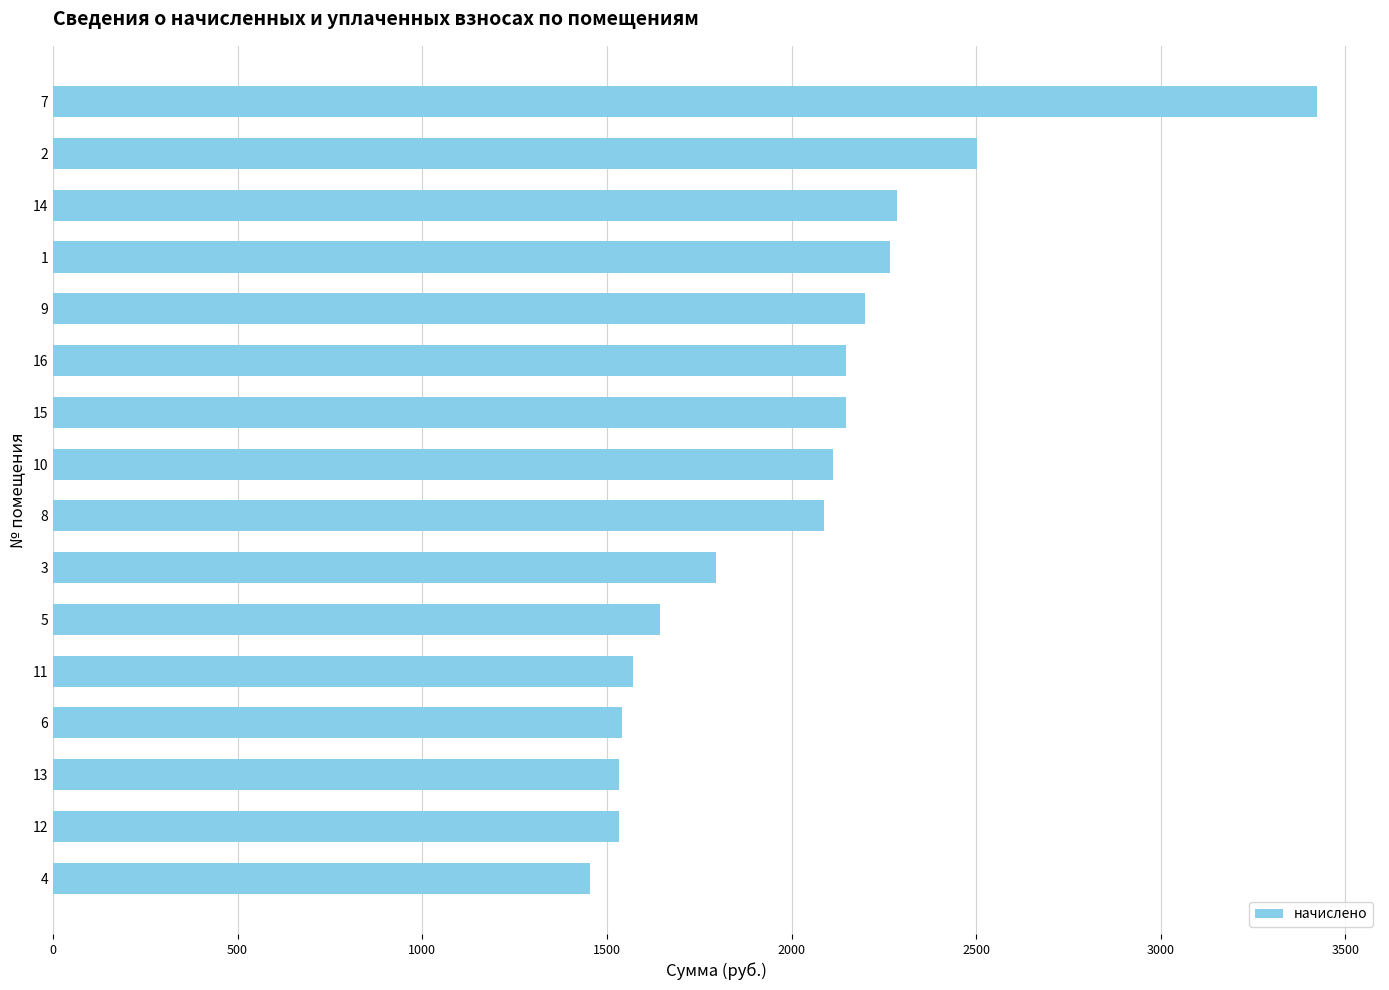

What is the ratio of the value at 10 to the value at 5?

1.3